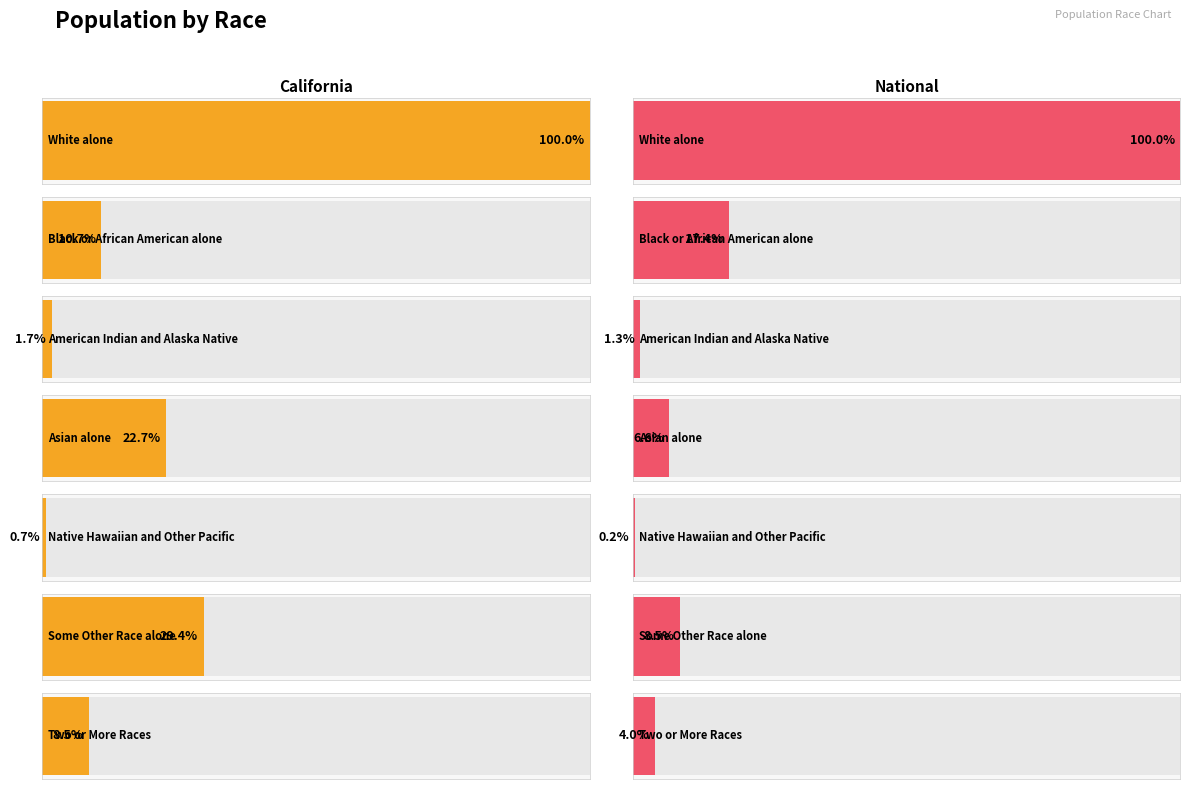

Which series has the widest spread of values?

National